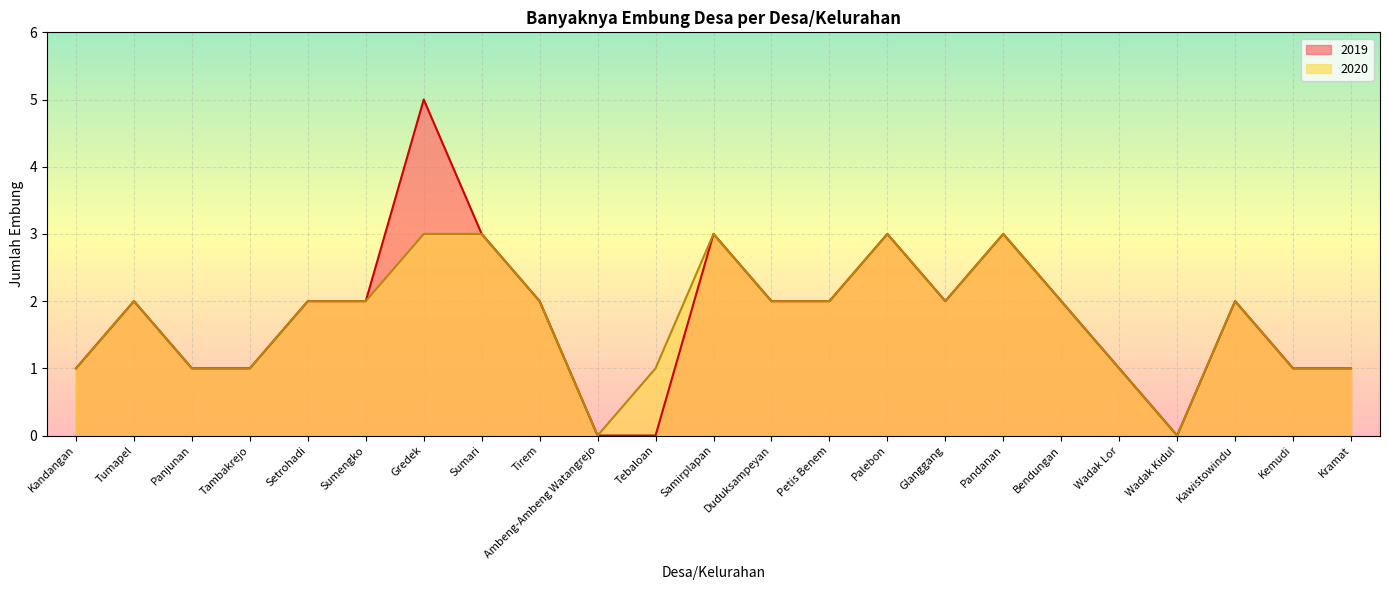

How many interior local valleys does the 2019 series have?

2